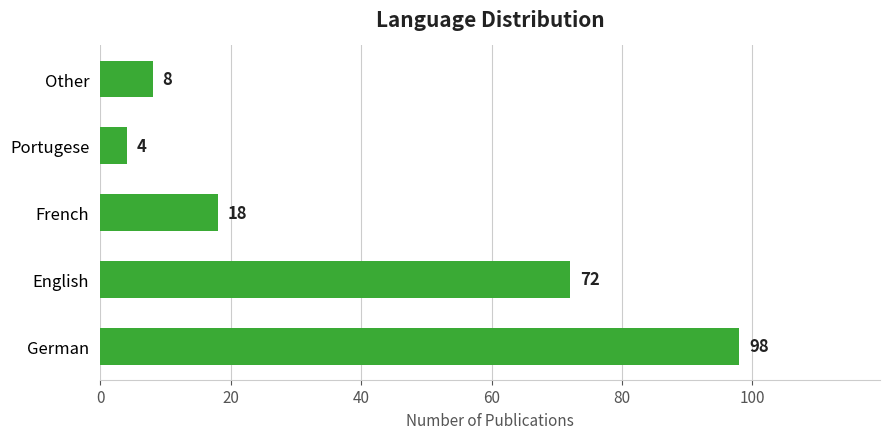

How many categories are shown in the chart?

5